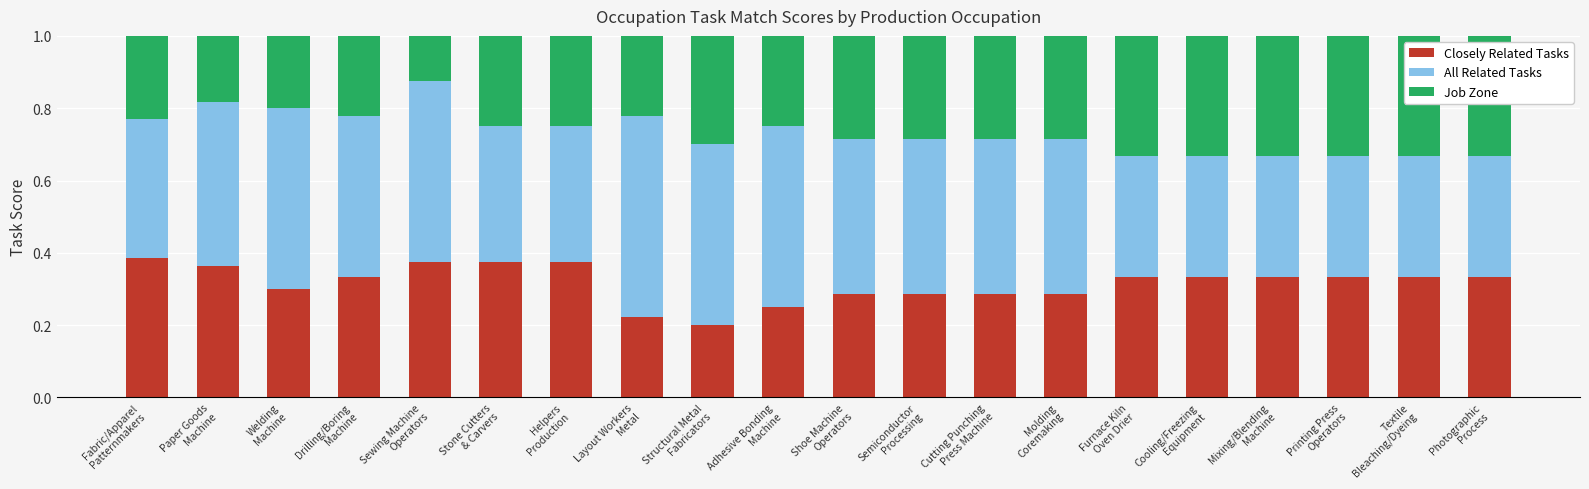

What is the sum of all Closely Related Tasks values?

6.3